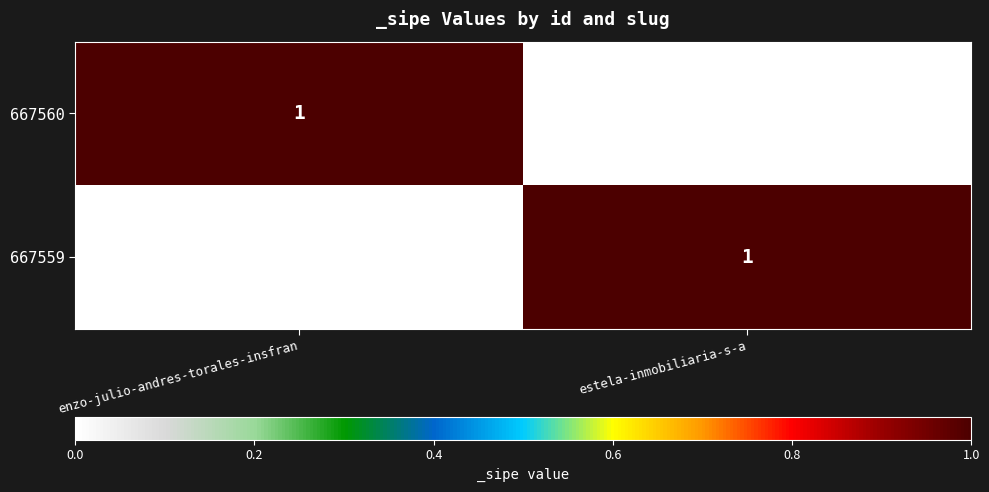

Is the value of 667560 at estela-inmobiliaria-s-a greater than the value of 667559 at estela-inmobiliaria-s-a?

No